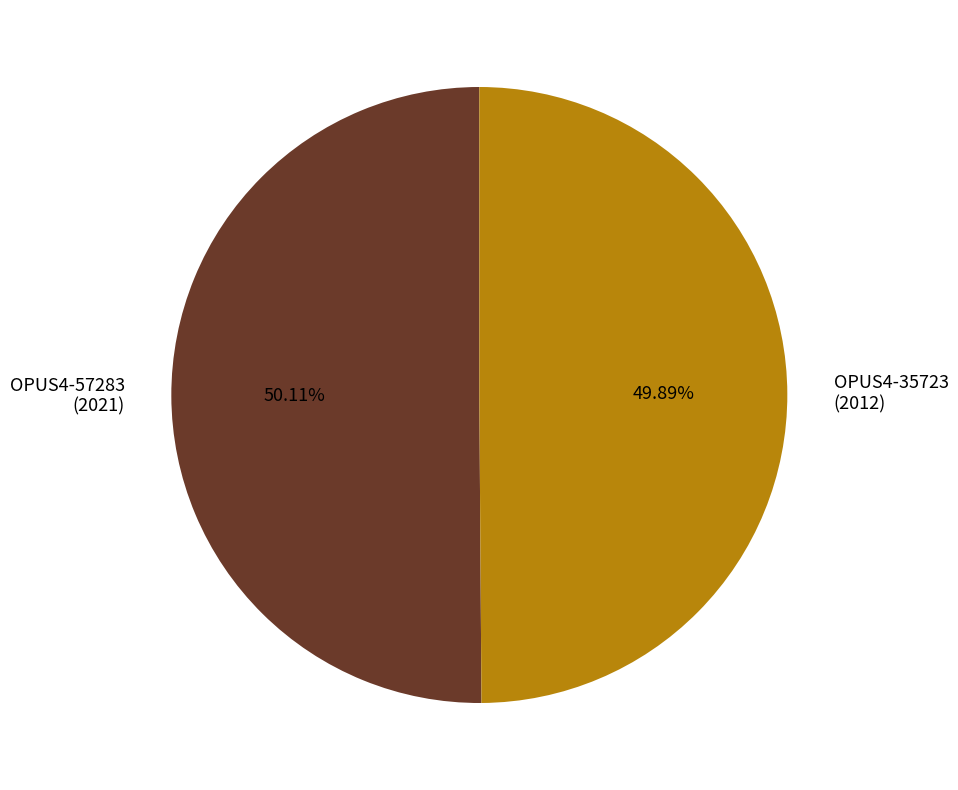

Is there a majority slice in this chart?

Yes